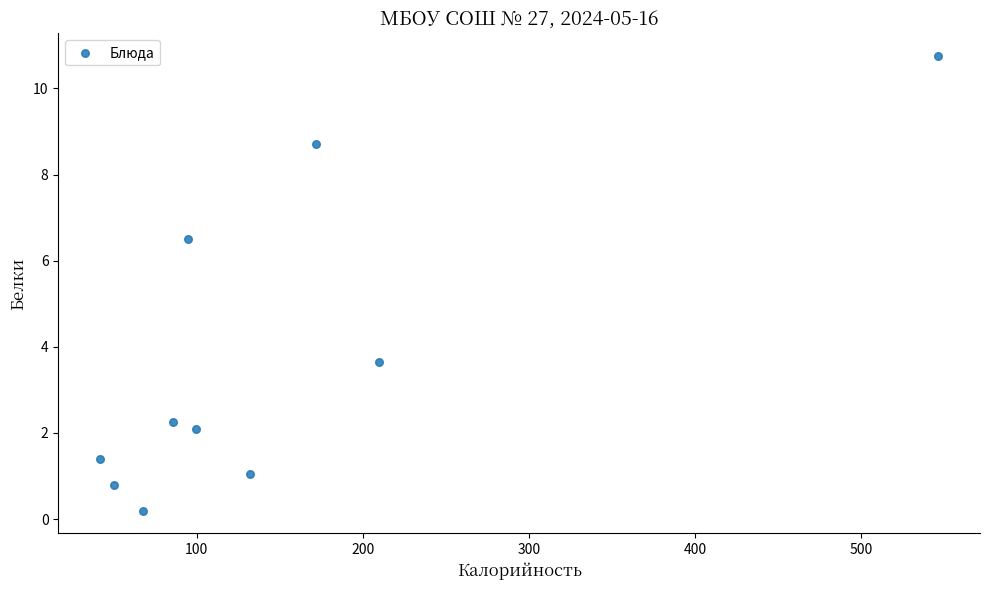

What is the range of X values (max minus min)?

504.1